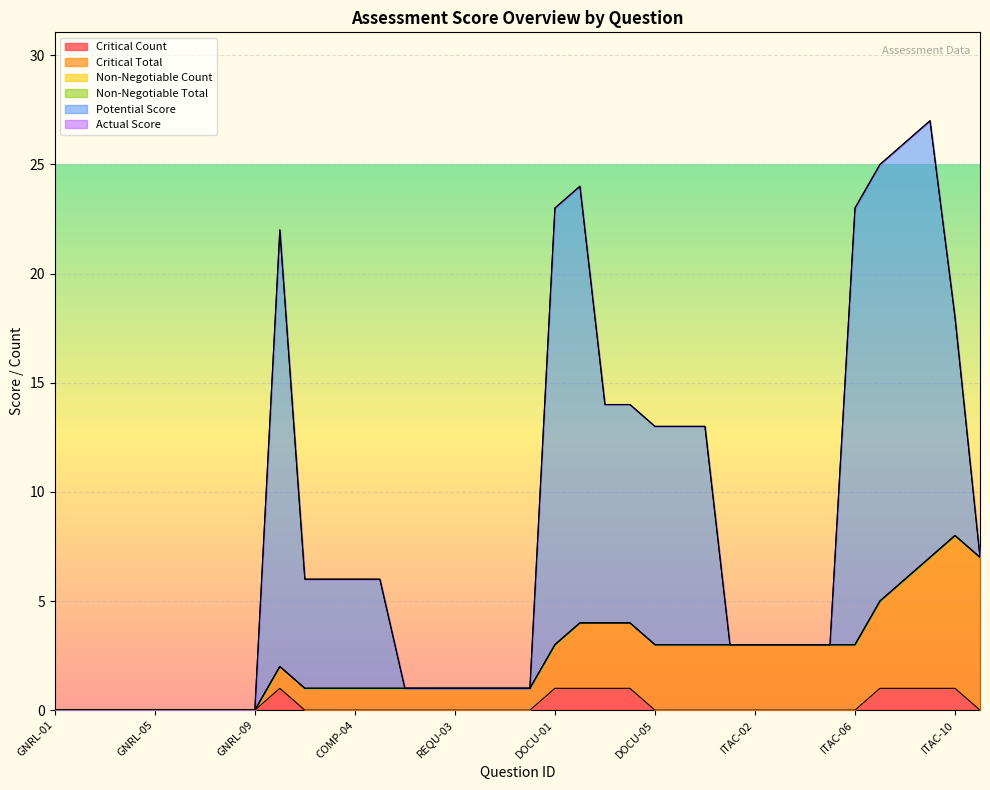

Which series changed the most between ITAC-02 and ITAC-04?

Critical Count